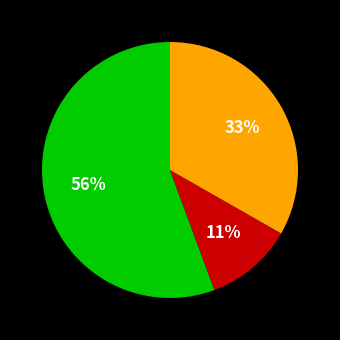

How many slices are in this pie chart?

3